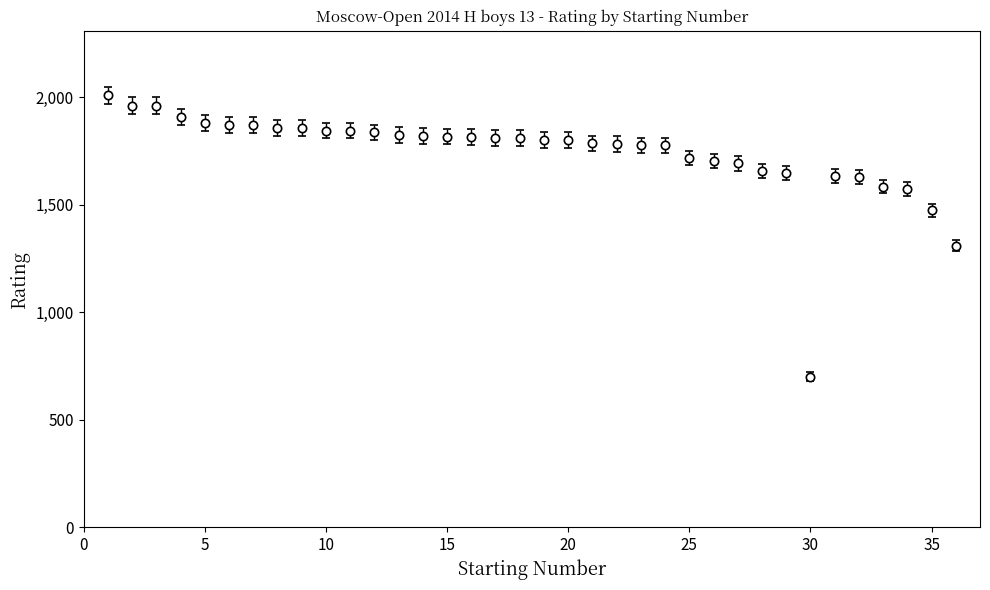

What is the maximum value shown in the chart?

2008